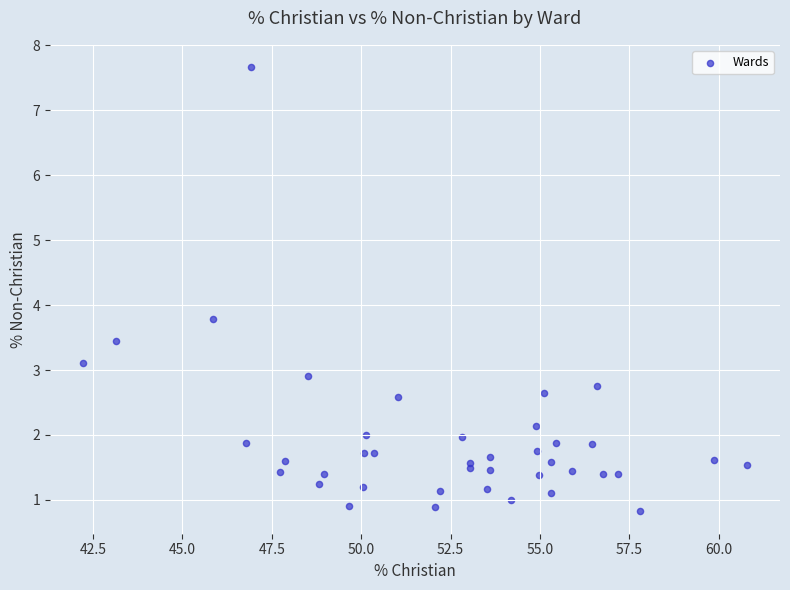

What Y value in the scatter plot is closest to 4?

3.8